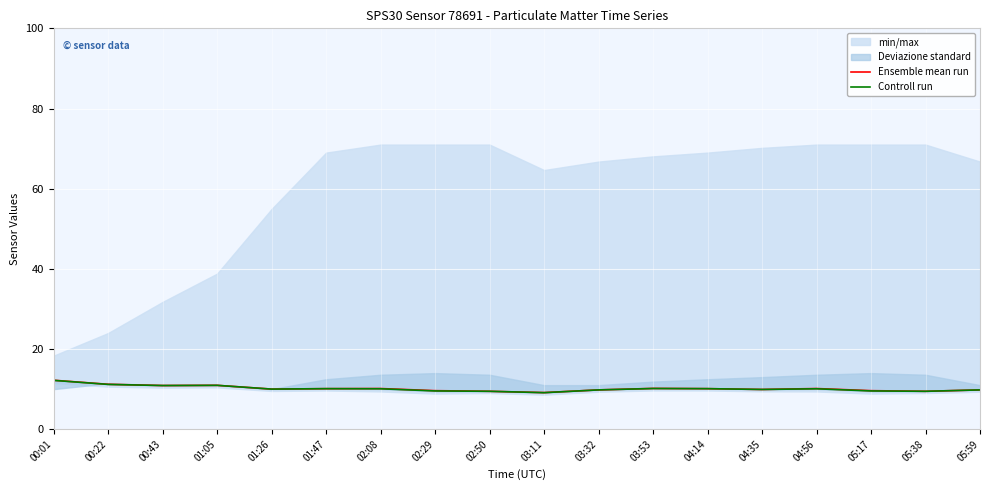

The value of Controll run at 00:22 is 16.0. True or false?

False